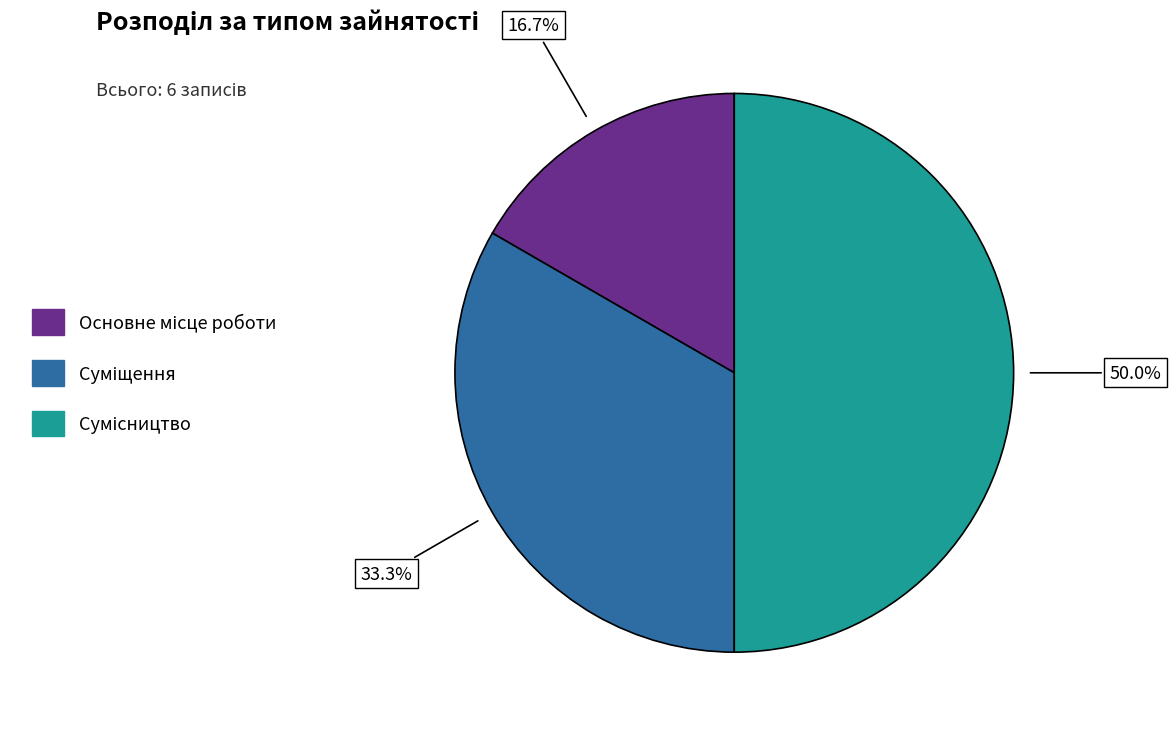

What is the change in value from Основне місце роботи to Суміщення?

+1